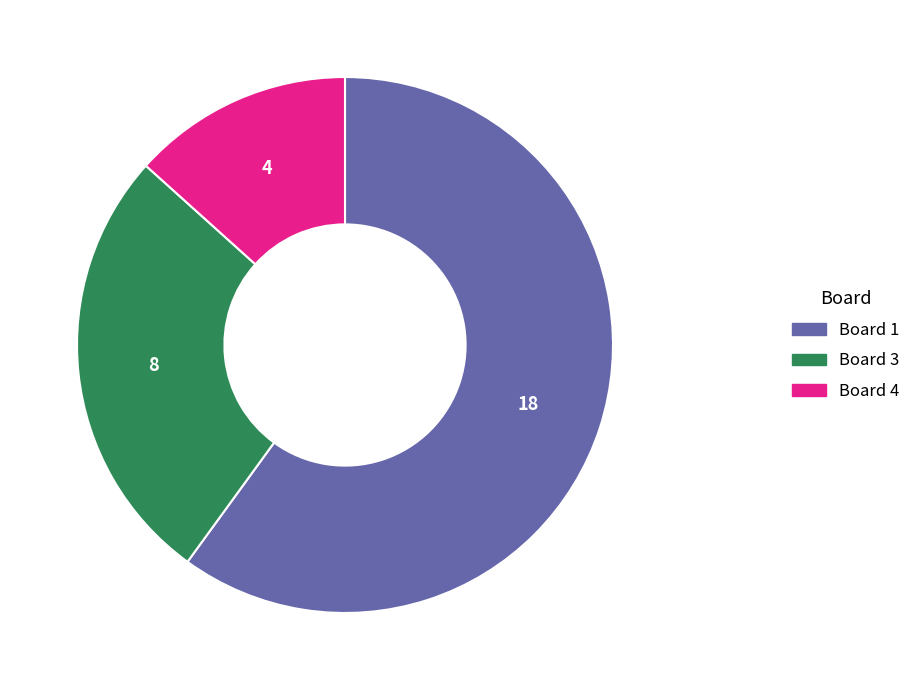

What is the largest slice in the pie chart?

Board 1